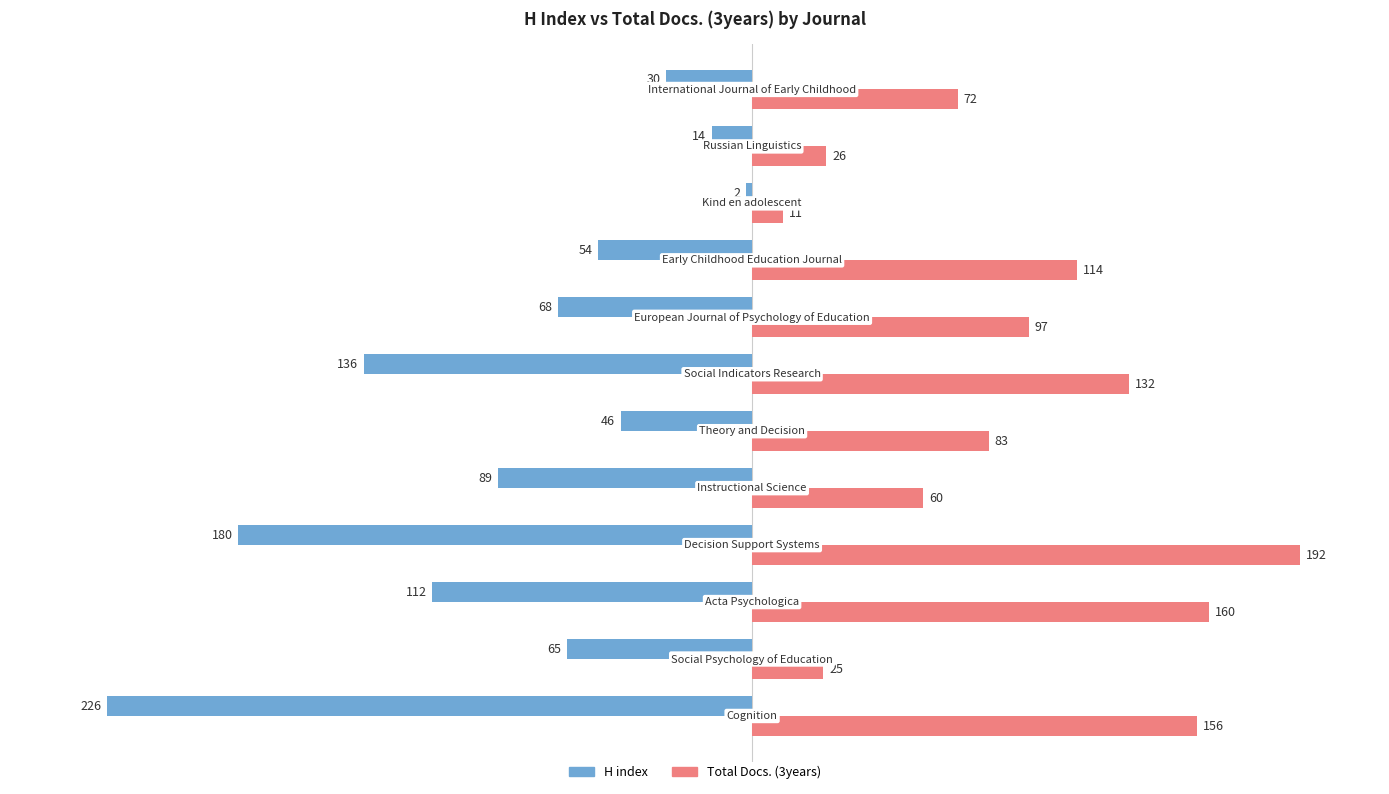

List the series in order of their peak value, lowest first.

H index, Total Docs. (3years)